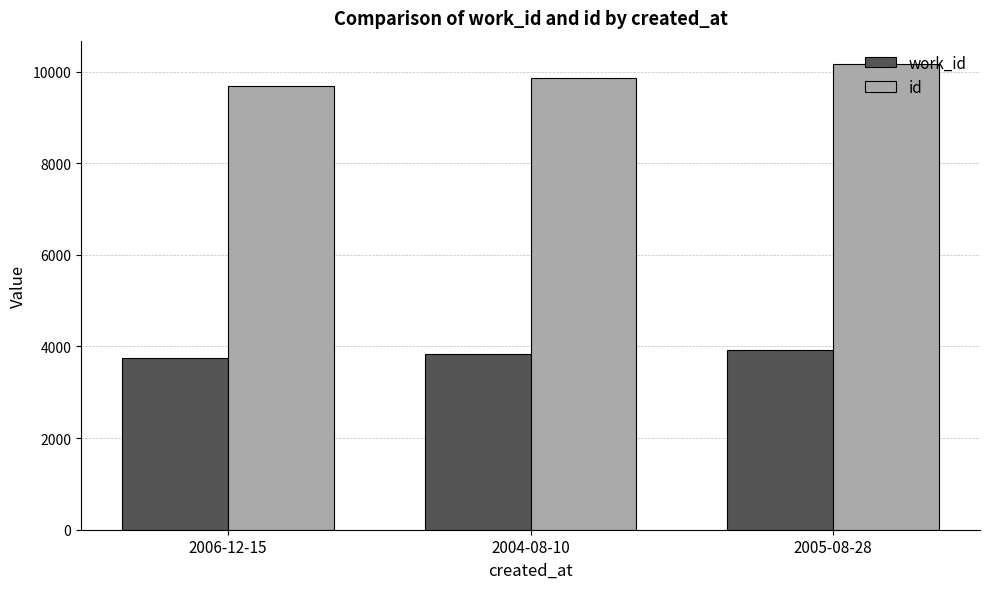

What is the sum of the id values at 2005-08-28 and 2006-12-15?

19858